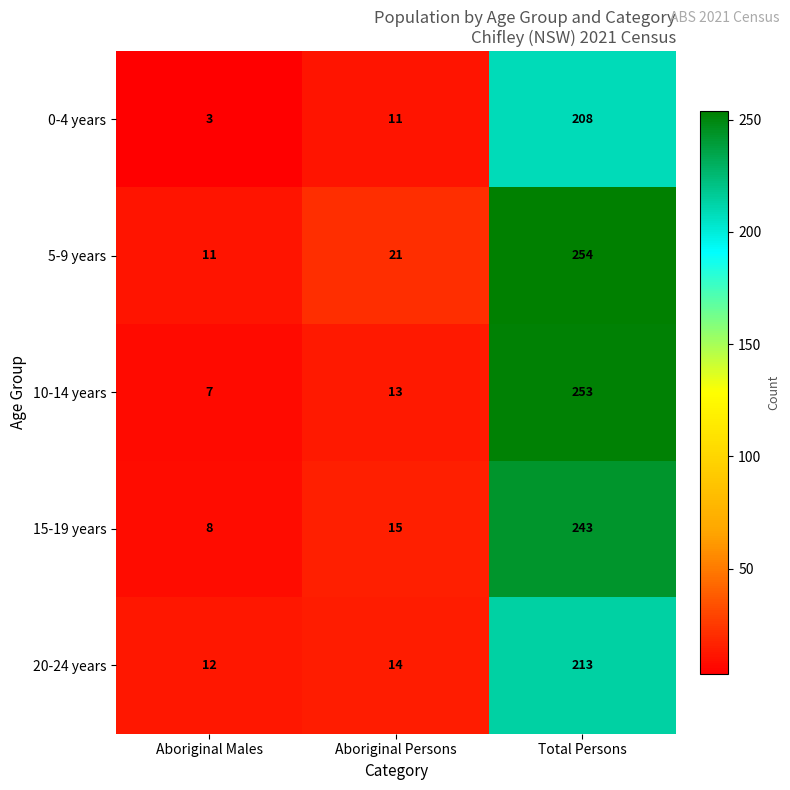

What is the difference between the maximum and second lowest values in the 0-4 years series?

197